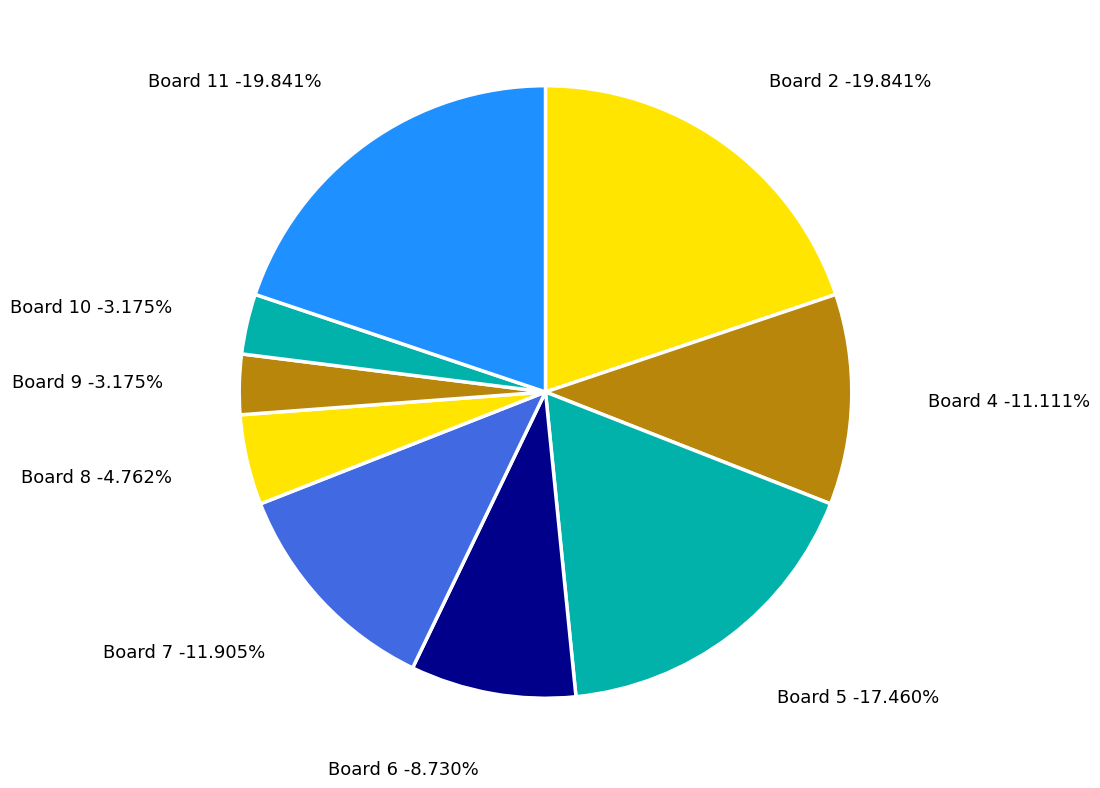

What percentage is NOT represented by 9?

96.8%